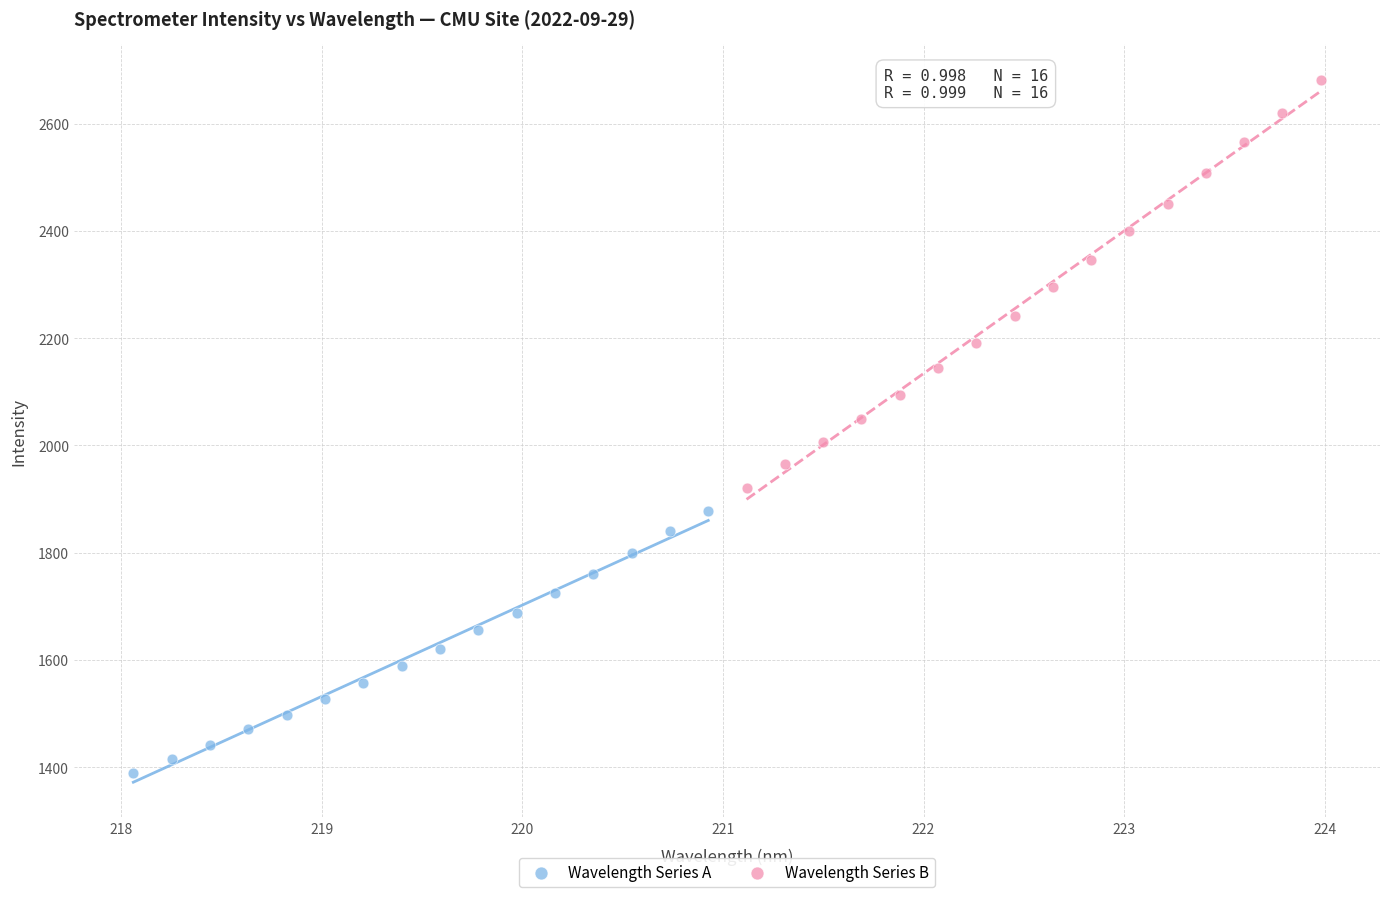

Which series reaches the maximum Y coordinate?

Wavelength Series B